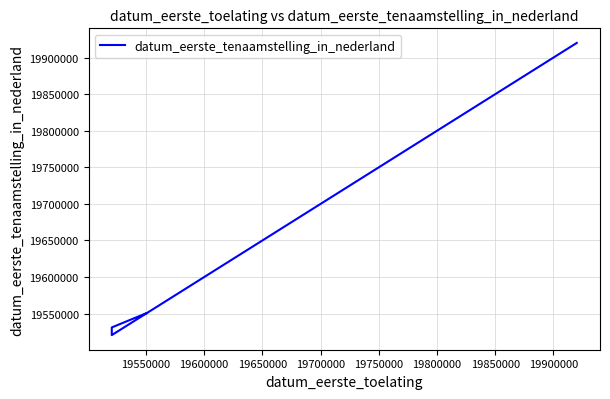

True or false: the data has more than 0 interior local peaks.

False